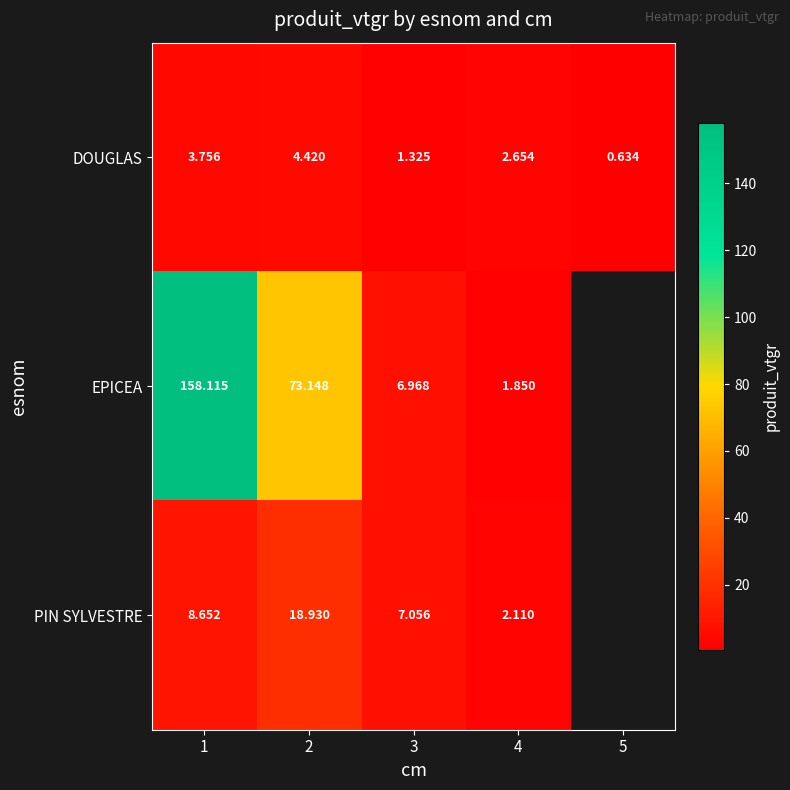

Count the number of data series in this chart.

3